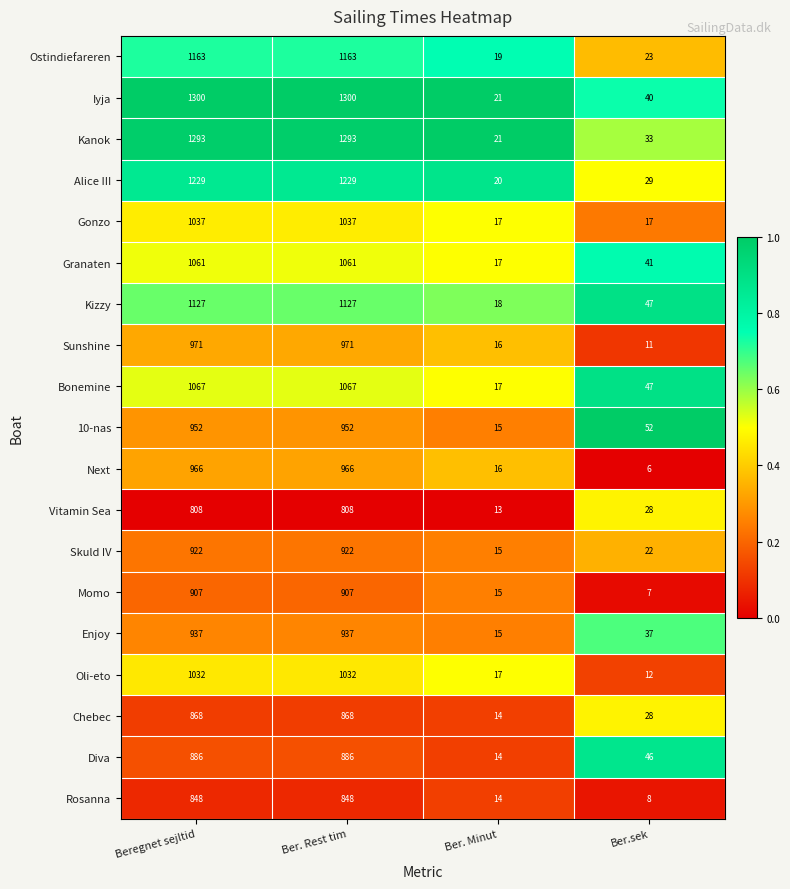

Which series has the widest spread of values?

Iyja